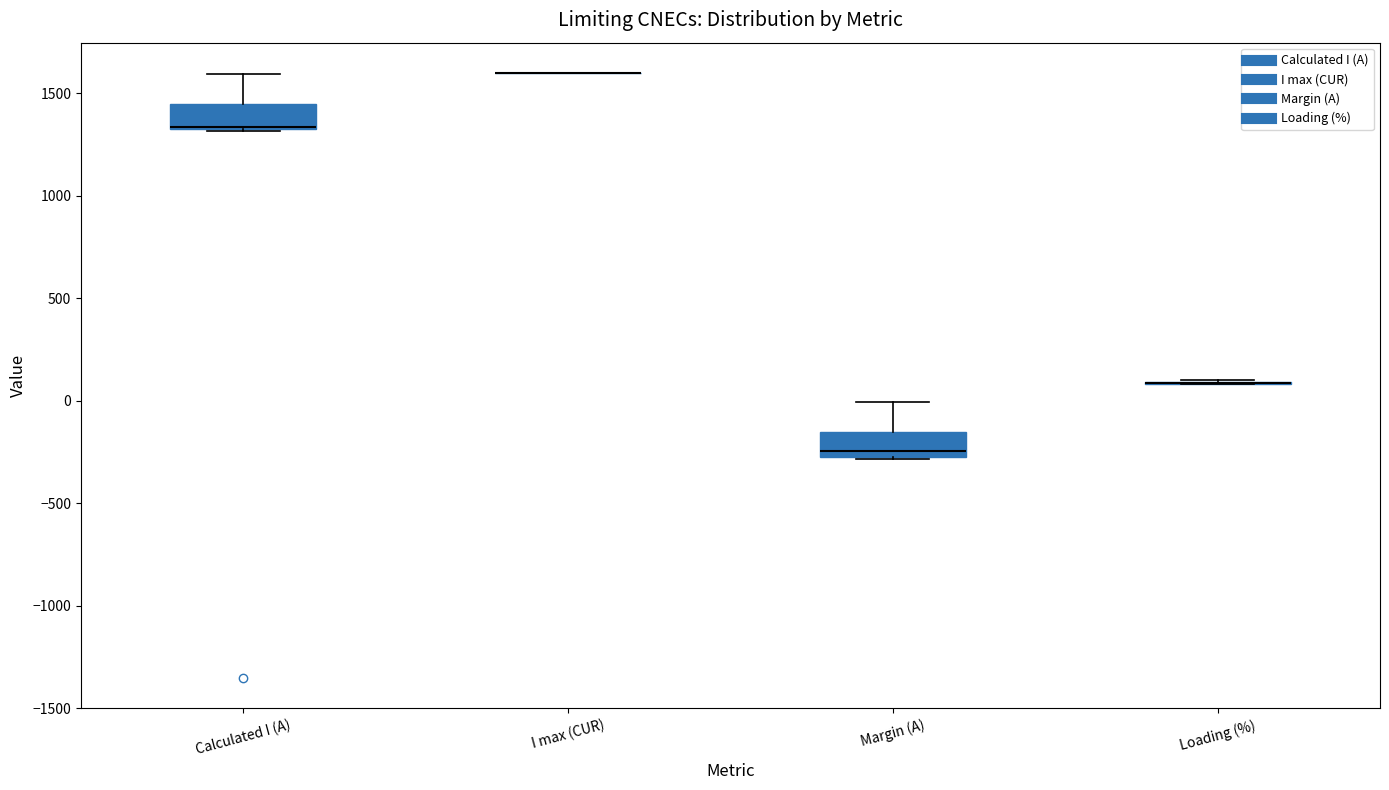

Reading left to right, transcribe this box plot: for each box, give where its median line is, the range the box spans, and where its two whiskers end, as read against the y-axis. The values are not printed on the chart, so give them approximately, as read against the axis.

Calculated I (A): median 1350 (drawn on the box's lower edge), box 1300 to 1450, whiskers 1300 to 1600
I max (CUR): box collapsed to a line at 1600, whiskers 1600 to 1600
Margin (A): median -250, box -300 to -150, whiskers -300 to 0
Loading (%): box collapsed to a line at 100, whiskers 100 to 100